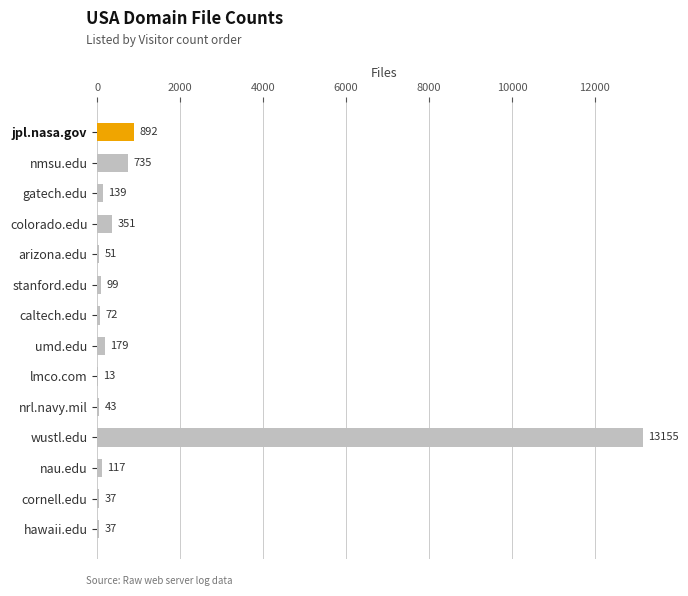

Reading top to bottom, list all the values displayed in this chart.

jpl.nasa.gov=892	nmsu.edu=735	gatech.edu=139	colorado.edu=351	arizona.edu=51	stanford.edu=99	caltech.edu=72	umd.edu=179	lmco.com=13	nrl.navy.mil=43	wustl.edu=13155	nau.edu=117	cornell.edu=37	hawaii.edu=37